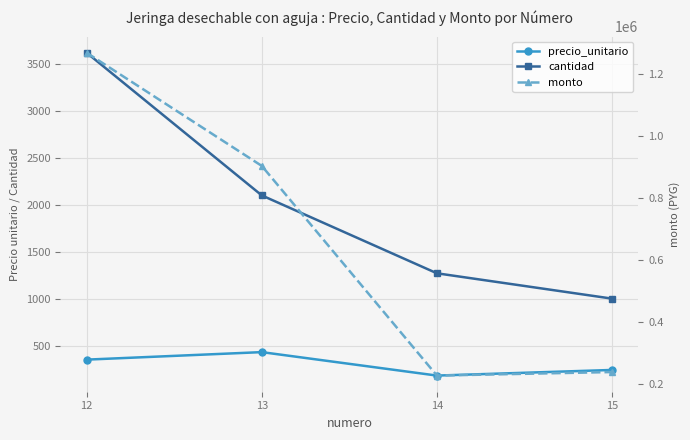

Where does the precio_unitario series first go above 350?

13